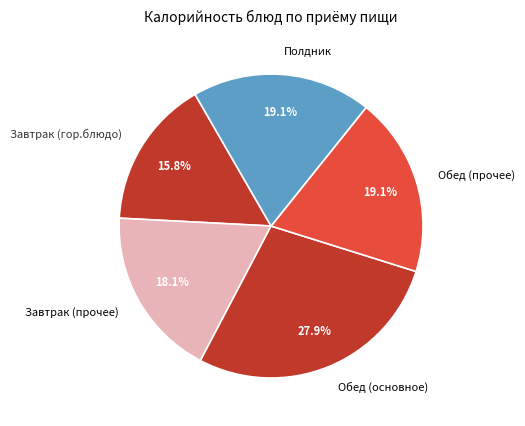

What percentage do Завтрак (гор.блюдо) and Обед (прочее) together represent?

34.9%